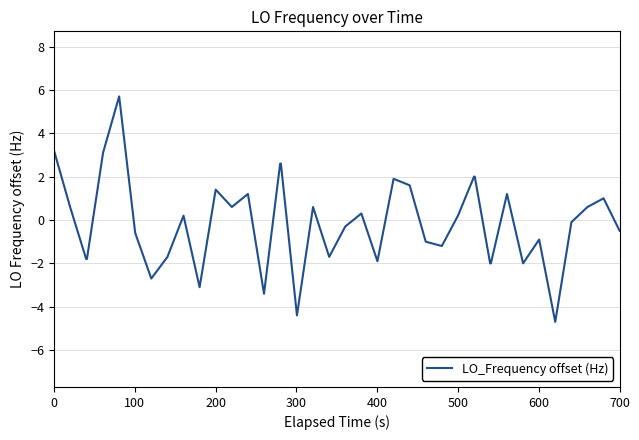

What is the greatest value displayed?

5.7